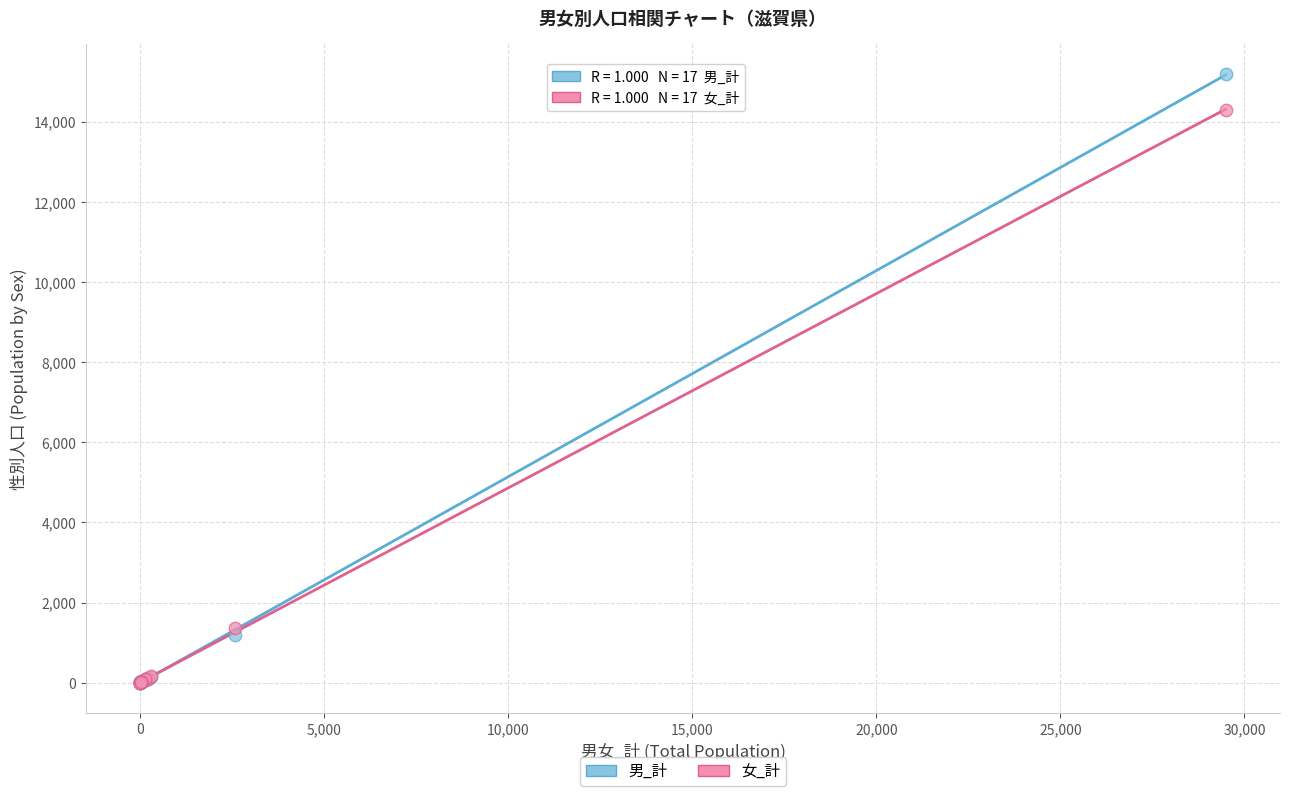

What are all the series names shown in the legend?

男_計, 女_計